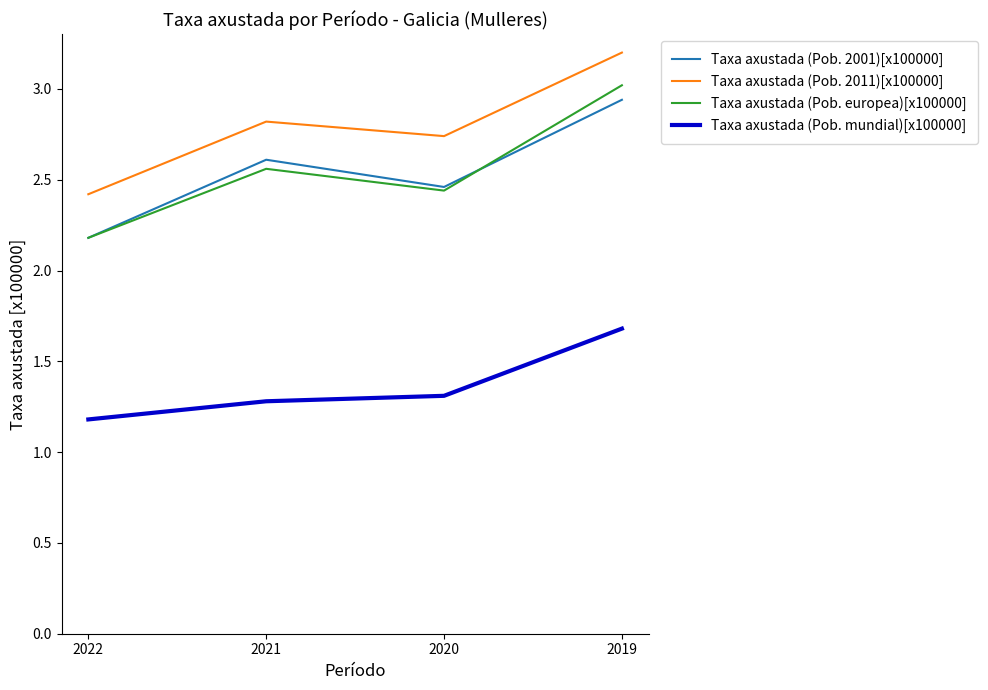

True or false: Taxa axustada (Pob. 2001)[x100000] and Taxa axustada (Pob. mundial)[x100000] cross at least once.

False